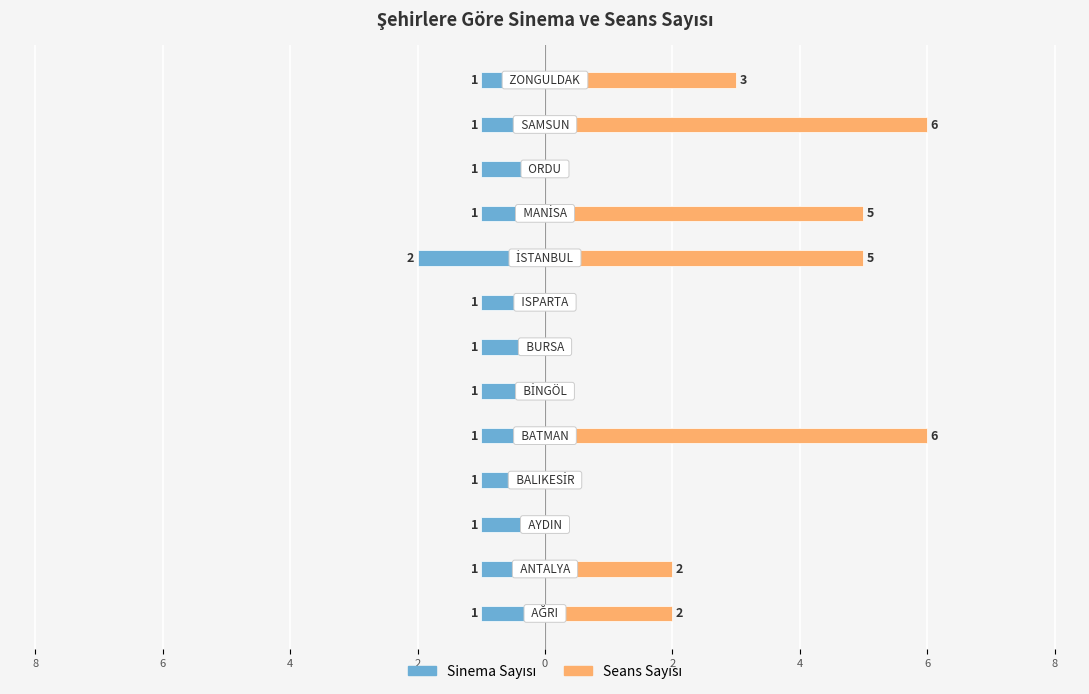

What is the maximum value shown in the chart?

6